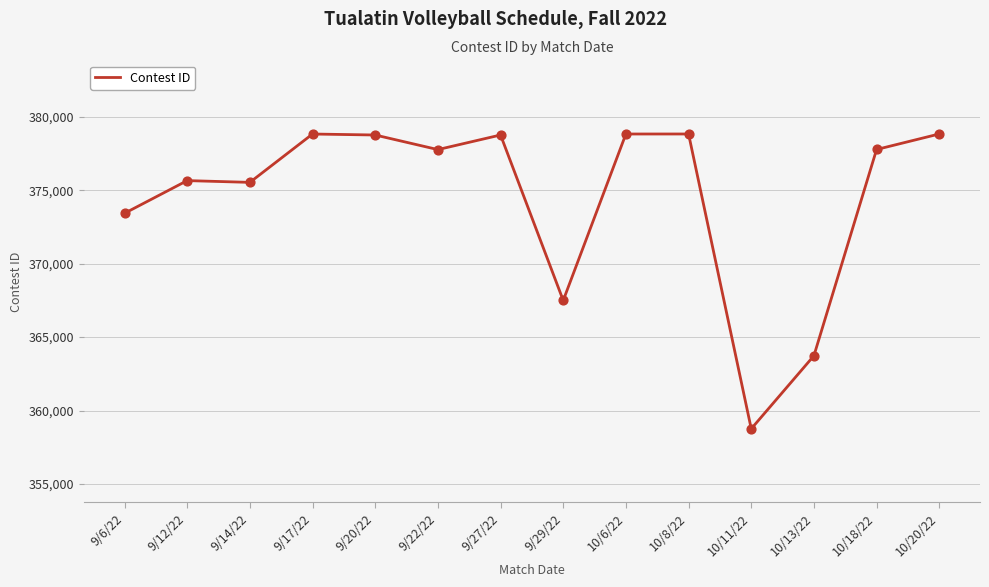

What is the ratio of the value at 9/29/22 to the value at 10/11/22?

1.0